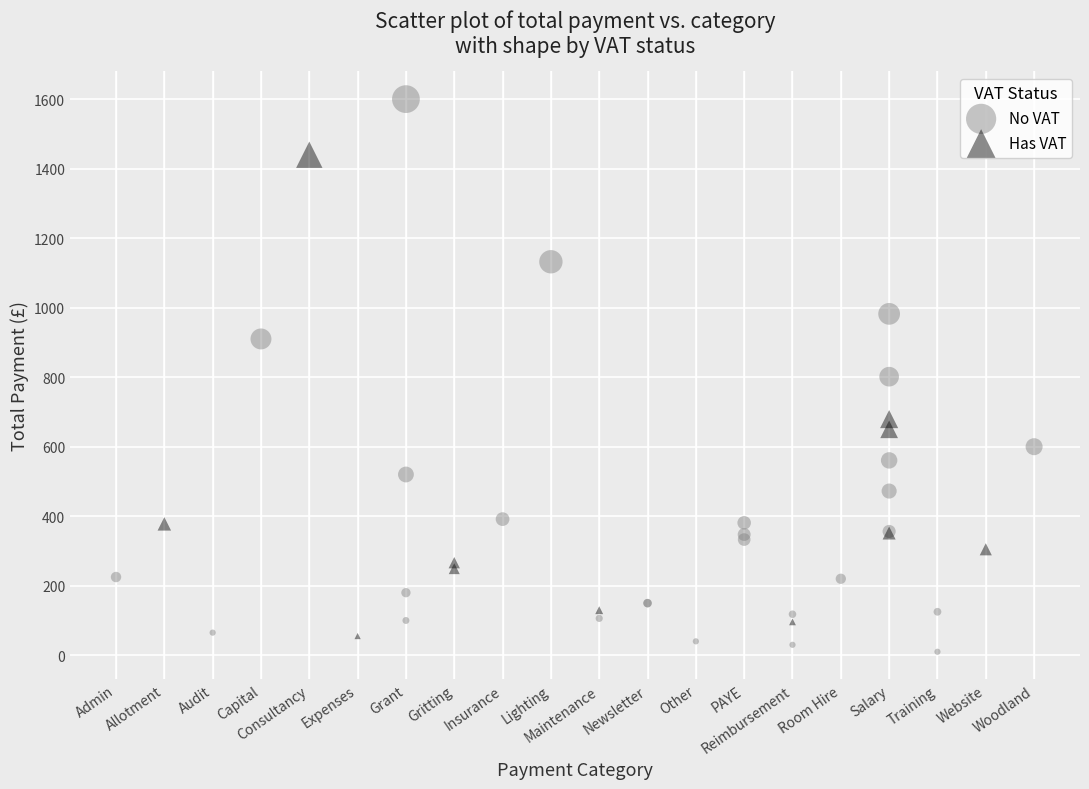

What are all the series names shown in the legend?

No VAT, Has VAT